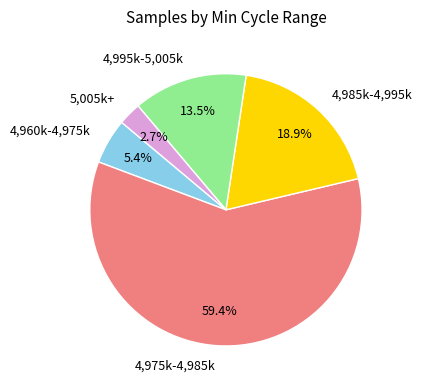

Which slice is the smallest?

5,005k+